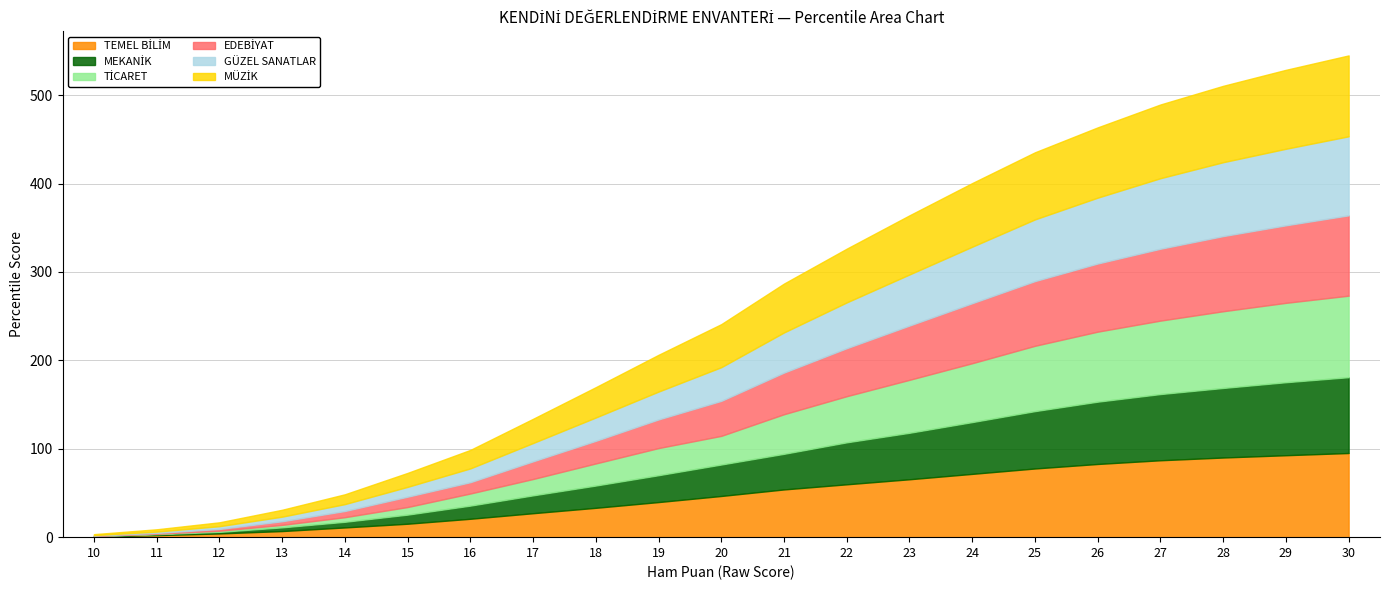

Count the number of data series in this chart.

6